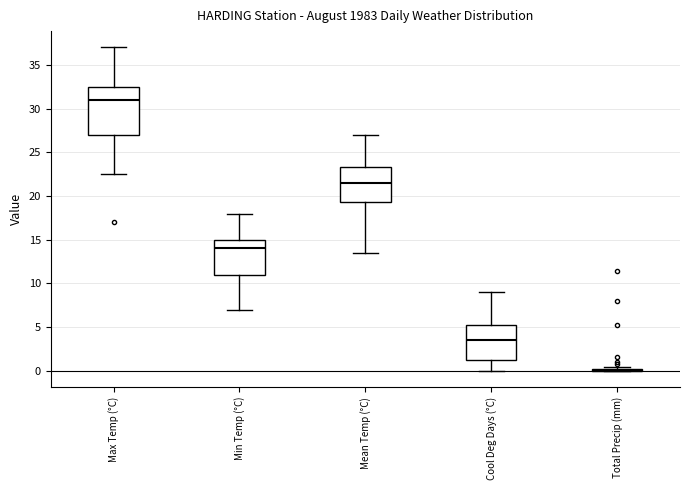

Reading left to right, transcribe this box plot: for each box, give where its median line is, the range the box spans, and where its two whiskers end, as read against the y-axis. The values are not printed on the chart, so give them approximately, as read against the axis.

Max Temp (°C): median 31.0, box 27.0 to 32.5, whiskers 22.5 to 37.0
Min Temp (°C): median 14.0, box 11.0 to 15.0, whiskers 7.0 to 18.0
Mean Temp (°C): median 21.5, box 19.5 to 23.5, whiskers 13.5 to 27.0
Cool Deg Days (°C): median 3.5, box 1.5 to 5.5, whiskers 0.0 to 9.0
Total Precip (mm): box collapsed to a line at 0.0, whiskers 0.0 to 0.5